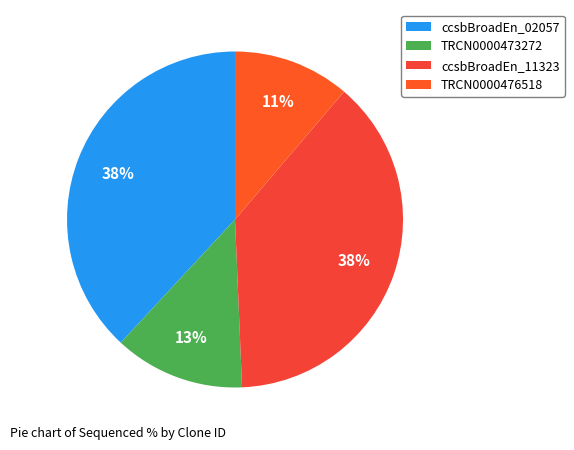

Does ccsbBroadEn_11323 represent more than half of the total?

No